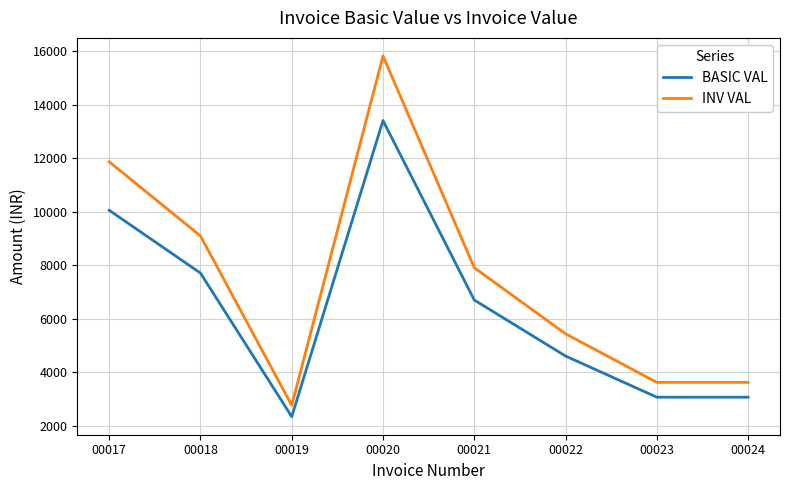

Which series has the largest range (max minus min)?

INV VAL